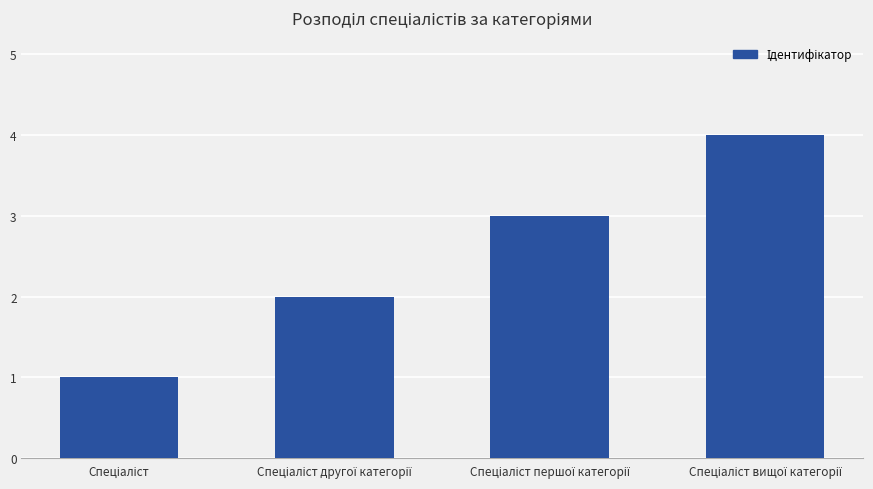

What is the maximum value shown in the chart?

4